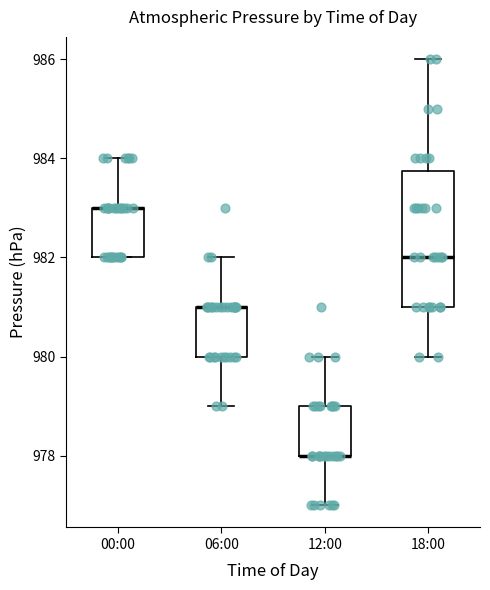

Reading left to right, read every box against the y-axis: the position of its median line, the range the box covers, and the ends of its whiskers. The values are not printed on the chart, so give them approximately, as read against the axis.

00:00: median 983.0 (drawn on the box's upper edge), box 982.0 to 983.0, whiskers 982.0 to 984.0
06:00: median 981.0 (drawn on the box's upper edge), box 980.0 to 981.0, whiskers 979.0 to 982.0
12:00: median 978.0 (drawn on the box's lower edge), box 978.0 to 979.0, whiskers 977.0 to 980.0
18:00: median 982.0, box 981.0 to 983.8, whiskers 980.0 to 986.0